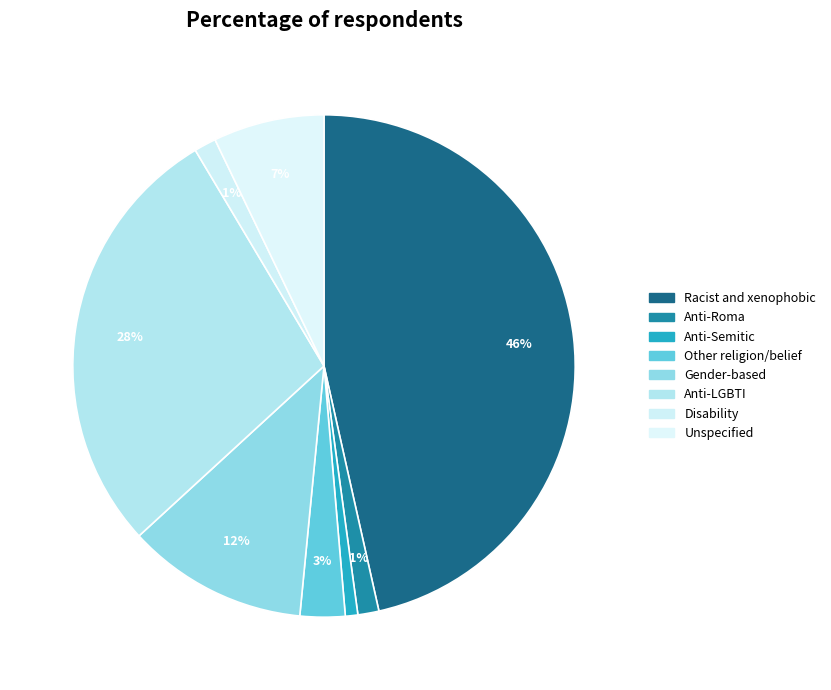

Which category has the biggest portion of the pie?

Racist and xenophobic hate crime